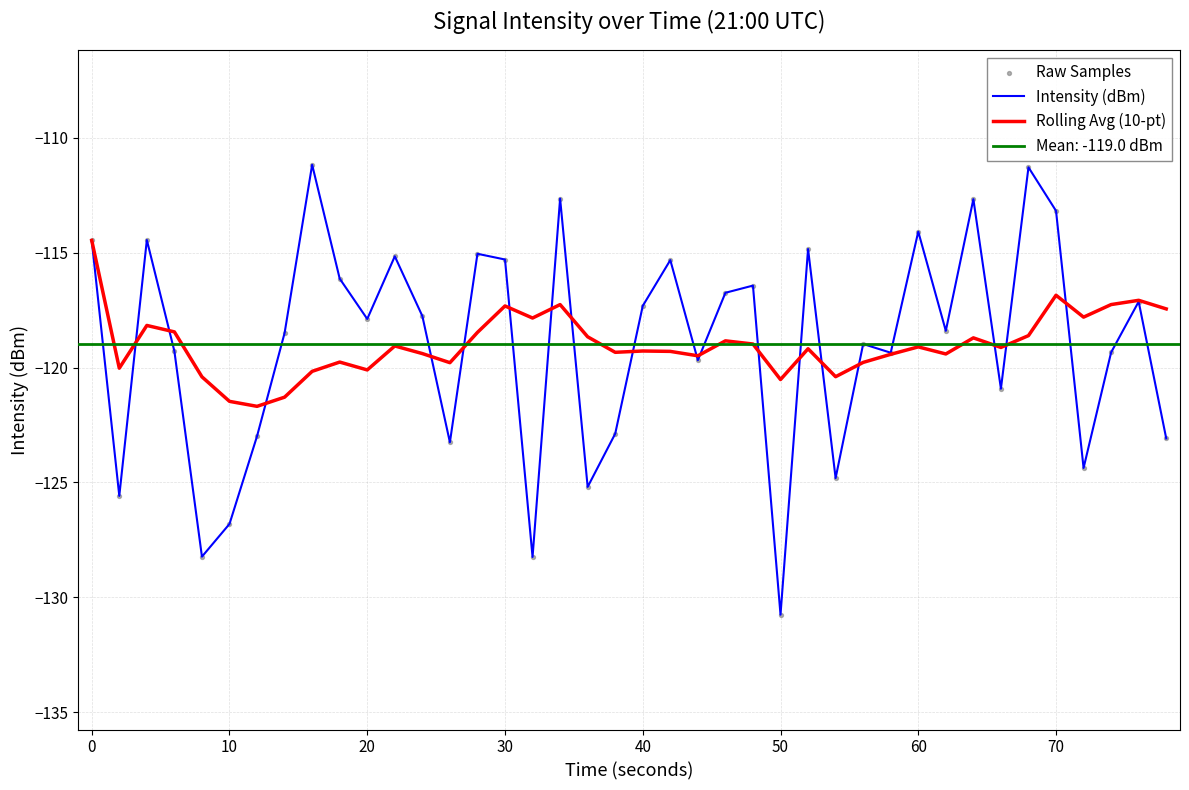

Which series contains the highest Y value?

Intensity (dBm)